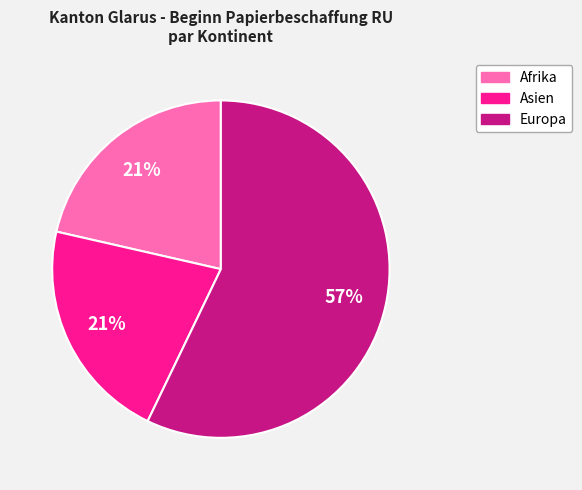

What is the majority slice?

Europa